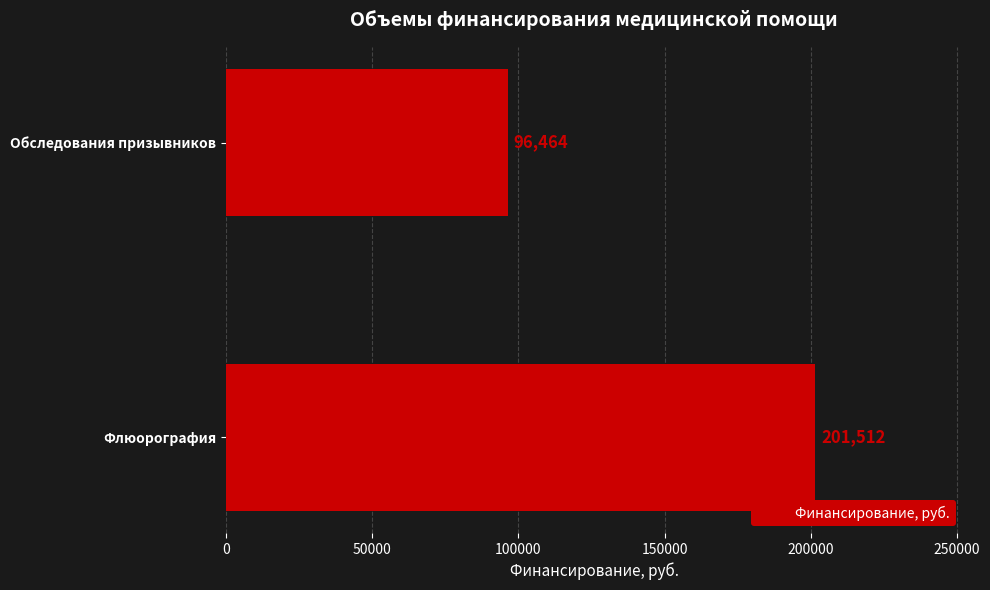

How many series are shown in this chart?

1